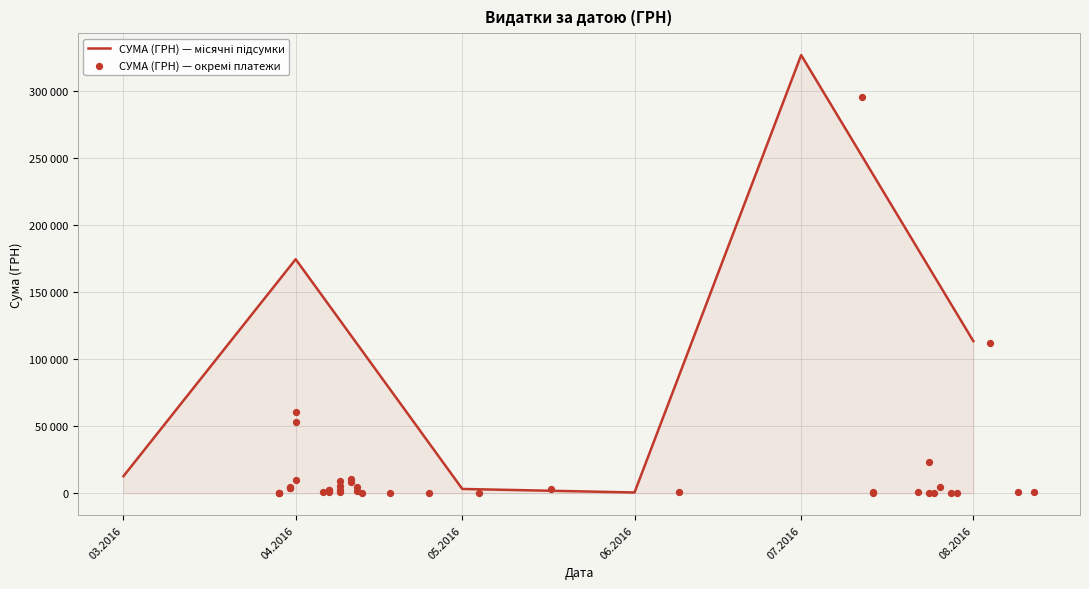

What is the change in value from 28.07.2016 to 13.04.2016?

-157.7